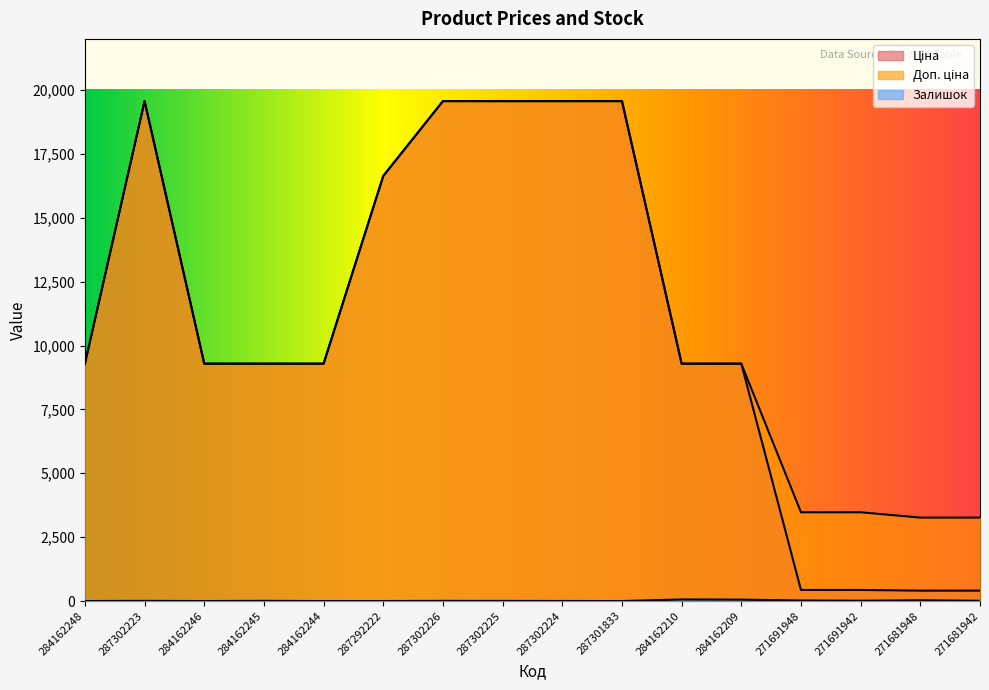

Reading left to right, list all the values displayed in this chart.

Ціна: 9290.5	19564.9	9290.5	9290.5	9290.5	16636.8	19564.9	19564.9	19564.9	19564.9	9290.5	9290.5	434.3	434.3	408.2	408.2
Доп. ціна: 9290.5	19564.9	9290.5	9290.5	9290.5	16636.8	19564.9	19564.9	19564.9	19564.9	9290.5	9290.5	3474.1	3474.1	3265.8	3265.8
Залишок: 0.0	7.0	0.0	8.0	0.0	1.0	7.0	5.0	3.0	0.0	62.0	55.0	22.0	13.0	30.0	10.0